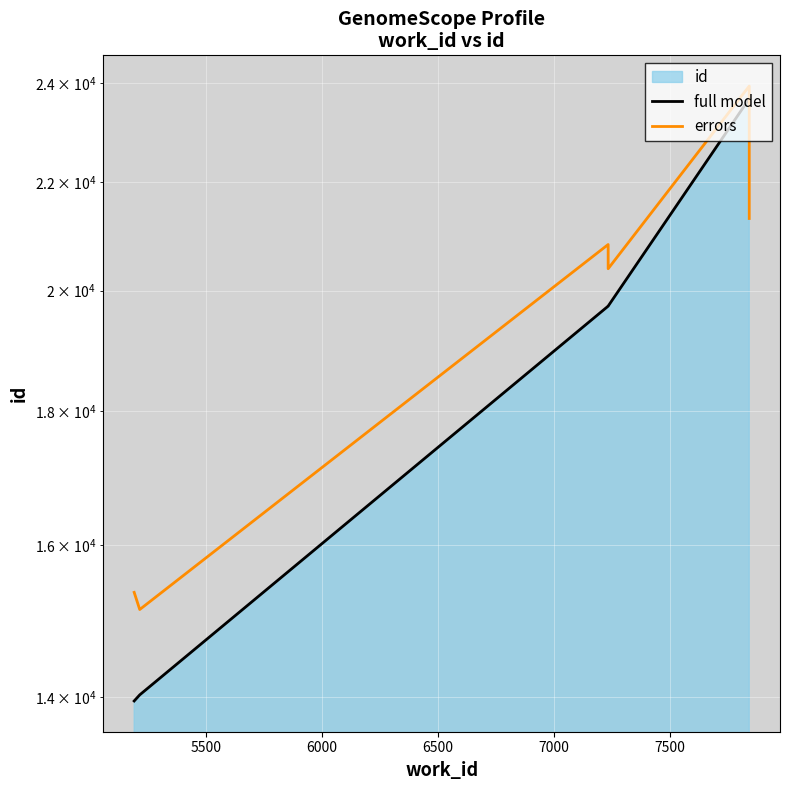

Which series has the largest total across all categories?

full model